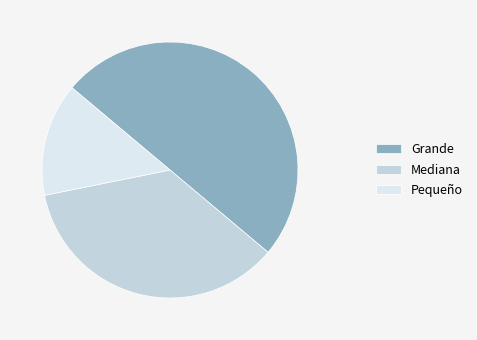

What is the ratio of the value at Mediana to the value at Grande?

0.7